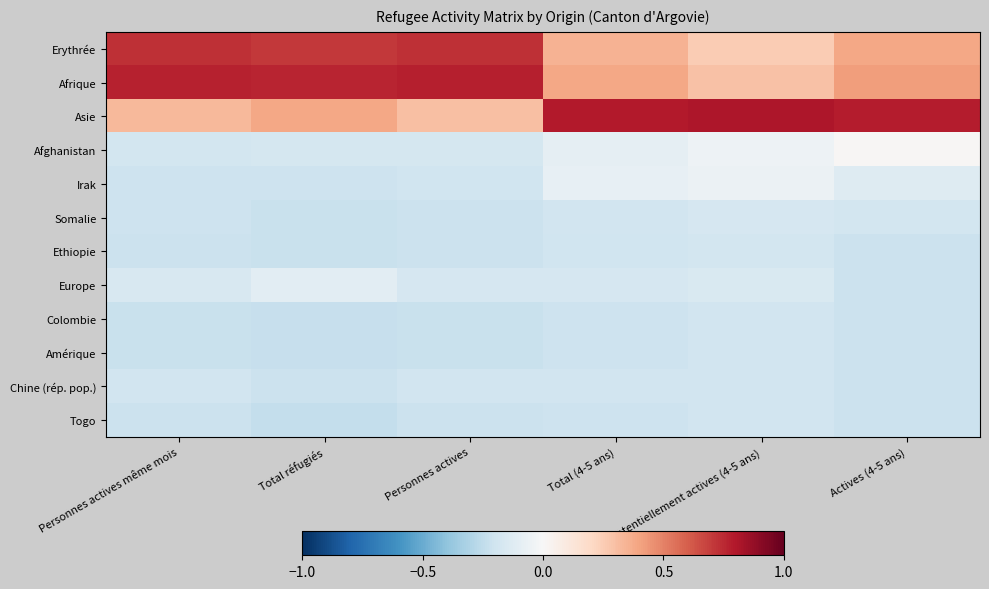

What is the maximum value shown in the chart?

0.8